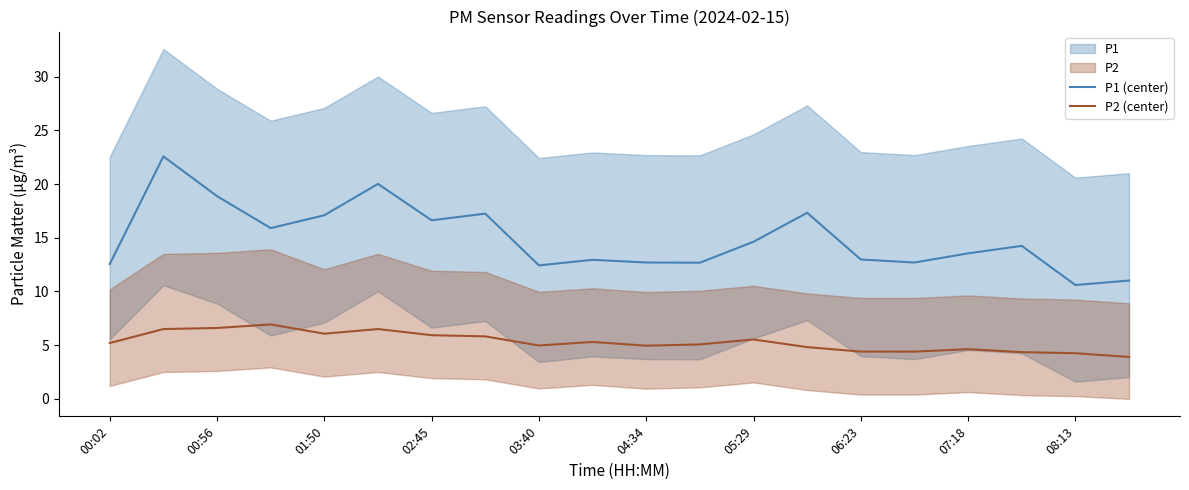

True or false: P2 (center) and P1 (center) intersect in this chart.

False